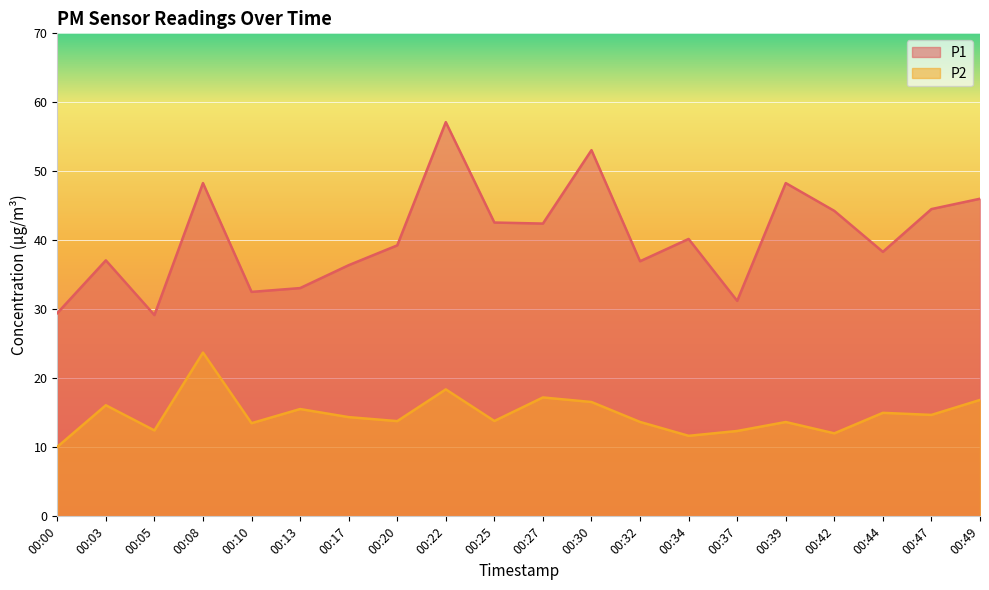

True or false: P1 and P2 cross at least once.

False